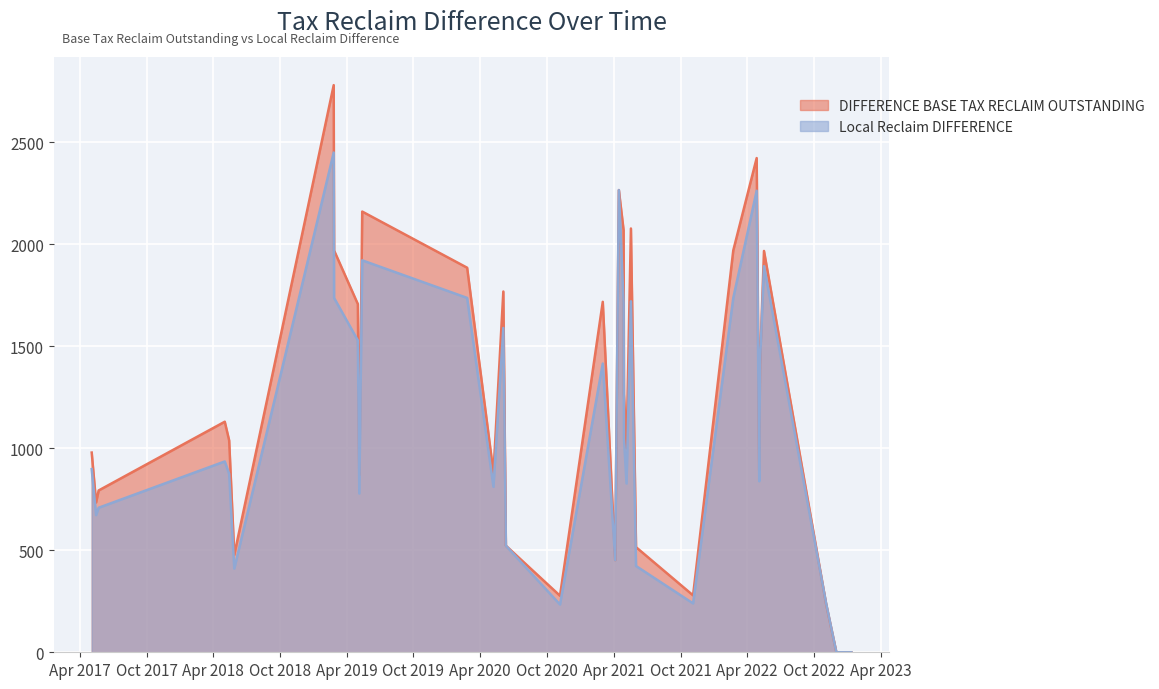

Is the value of DIFFERENCE BASE TAX RECLAIM OUTSTANDING at 2022-12-01 greater than the value of Local Reclaim DIFFERENCE at 2019-05-02?

No